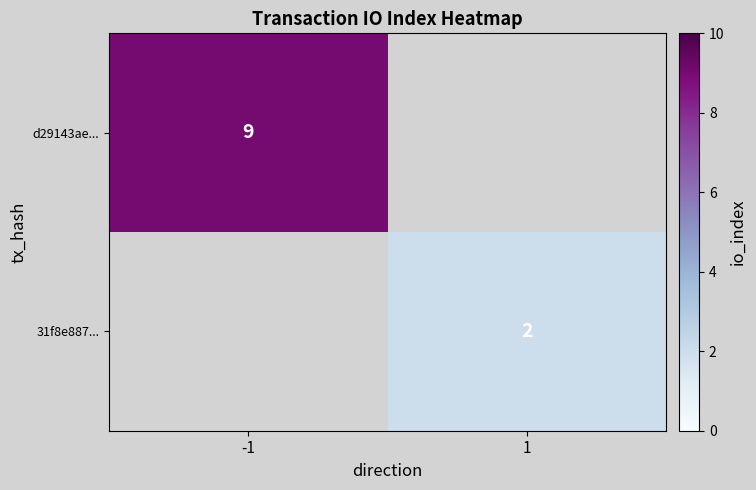

The value of d29143ae... at -1 is 16. True or false?

False